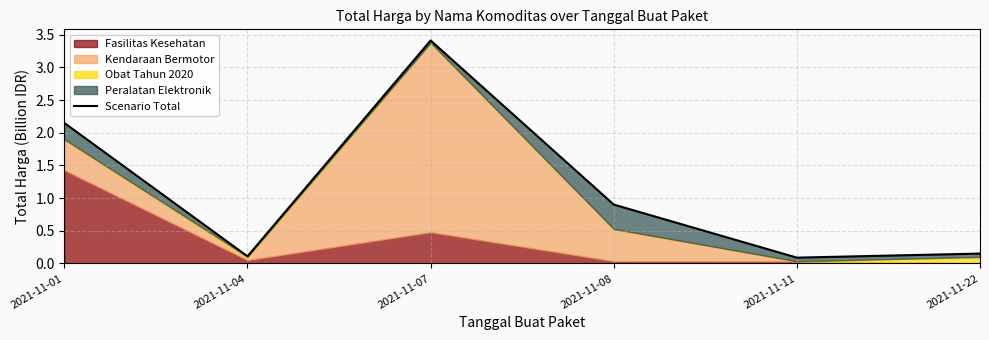

What value does the data have at 2021-11-01?

2.1